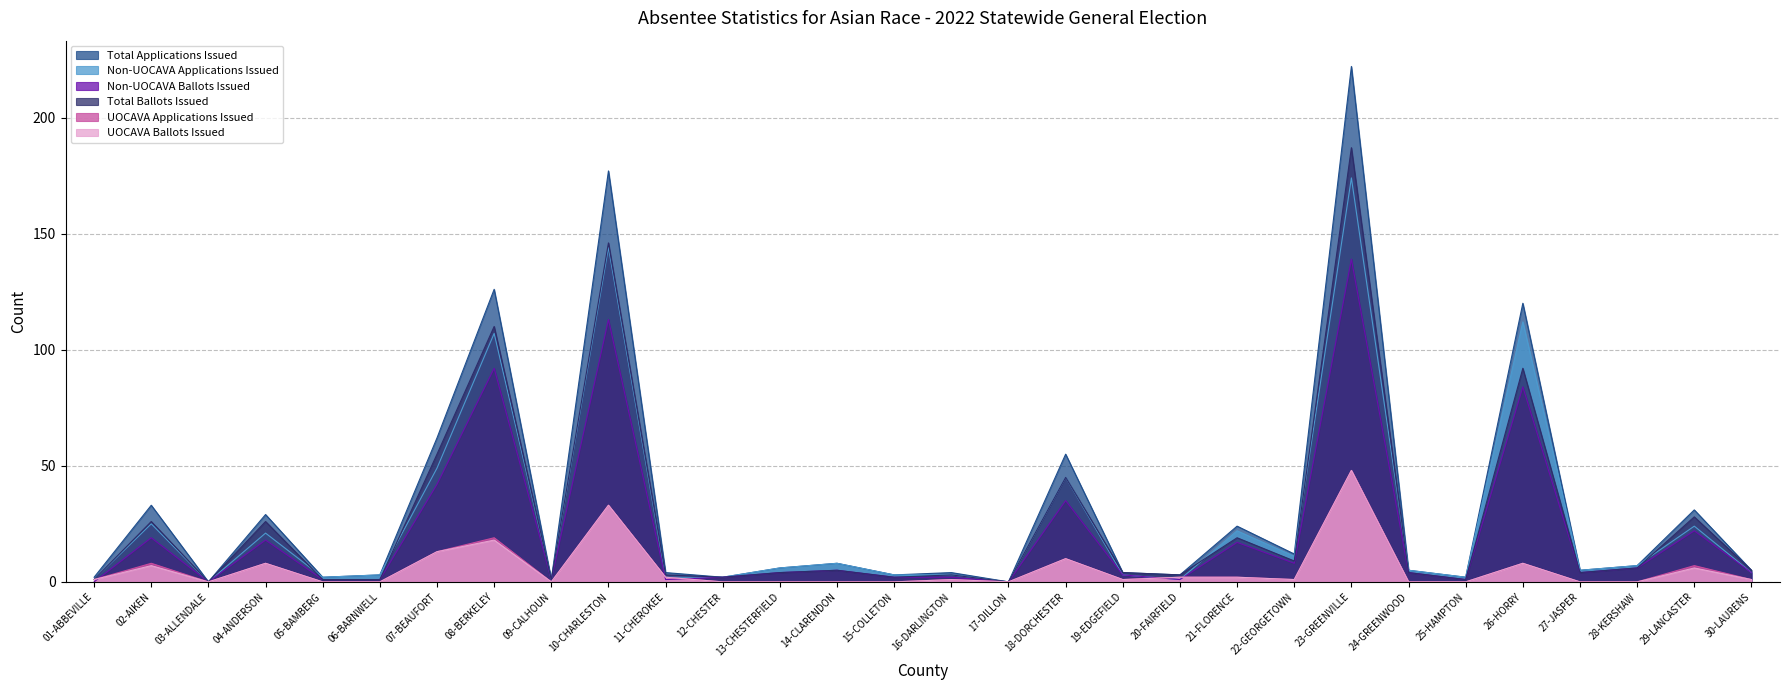

At which category does the chart reach its minimum across all series?

03-ALLENDALE